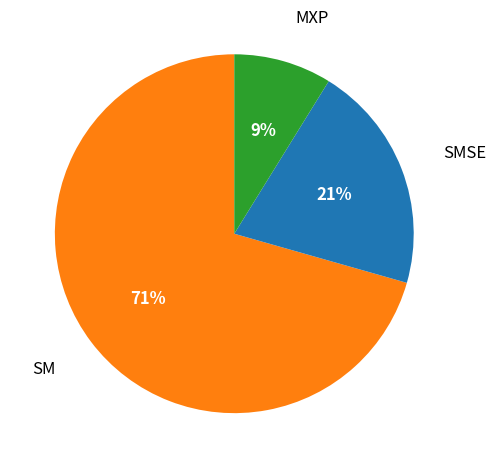

To the nearest percent, what is the average slice percentage?

33%